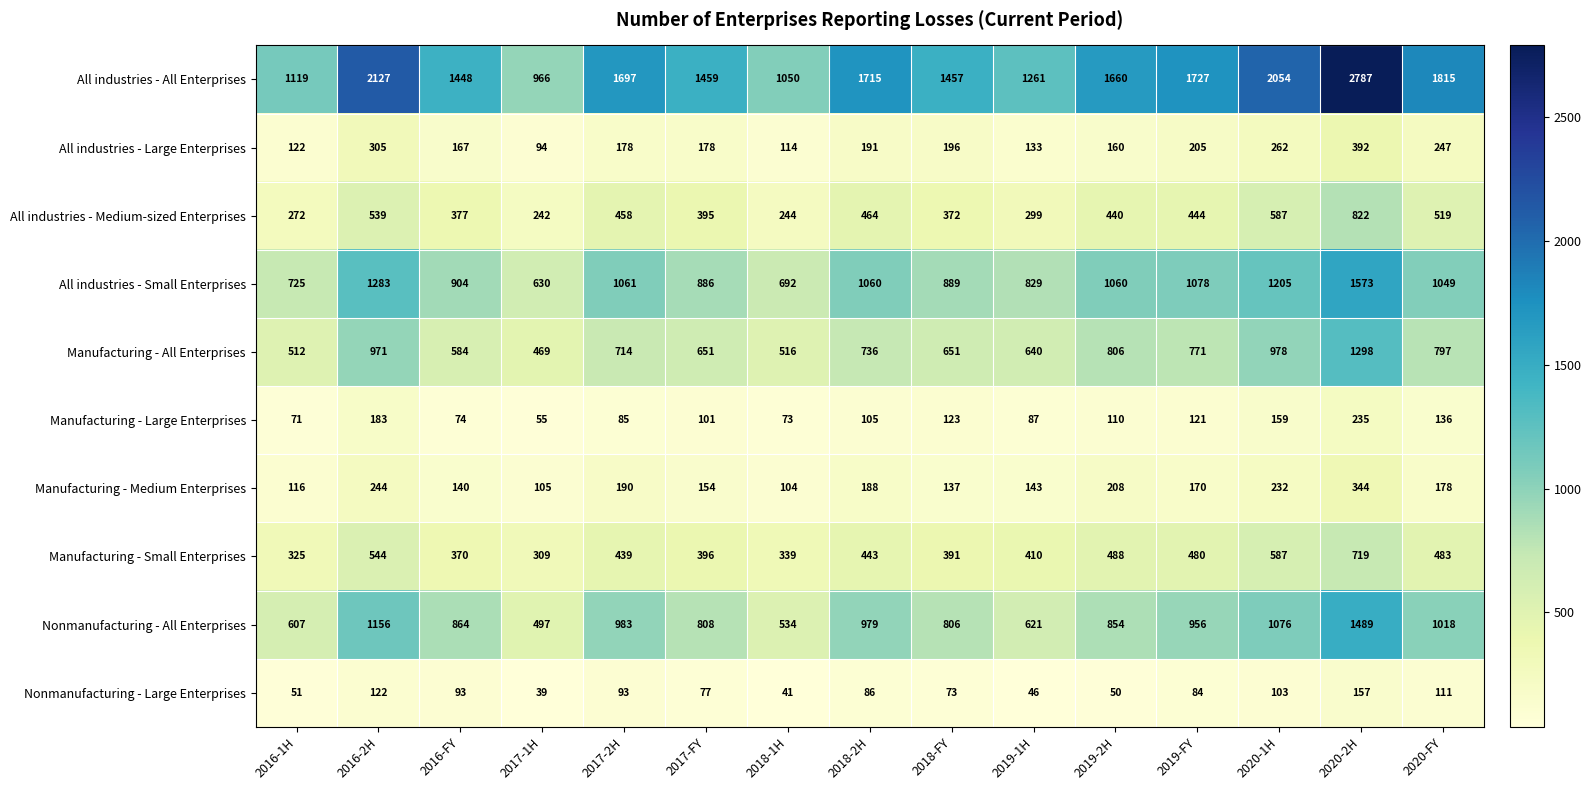

How many data points does each series have?

15